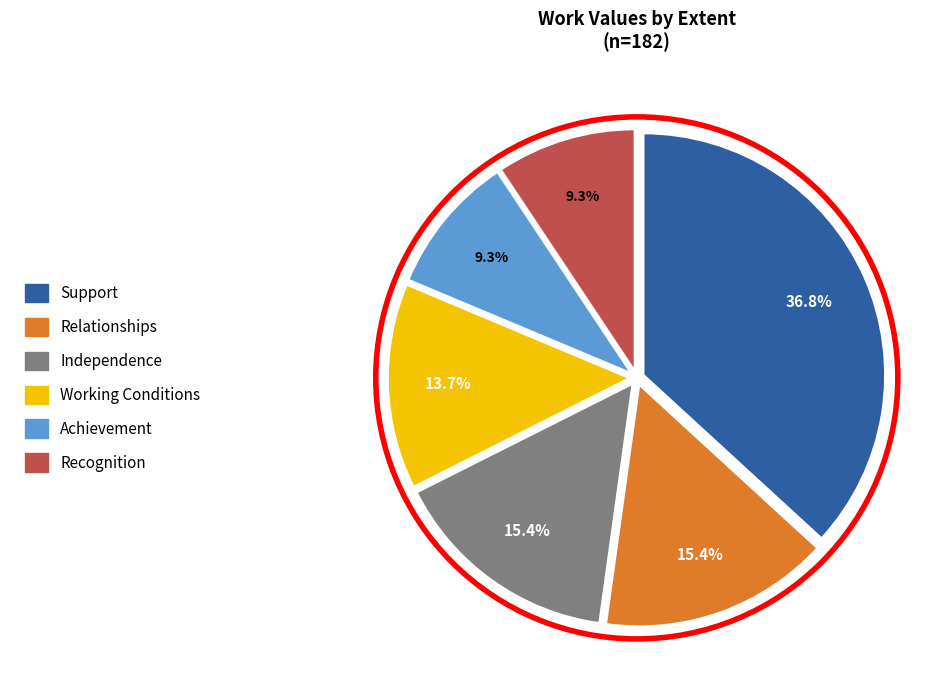

Does any single category account for the majority?

No